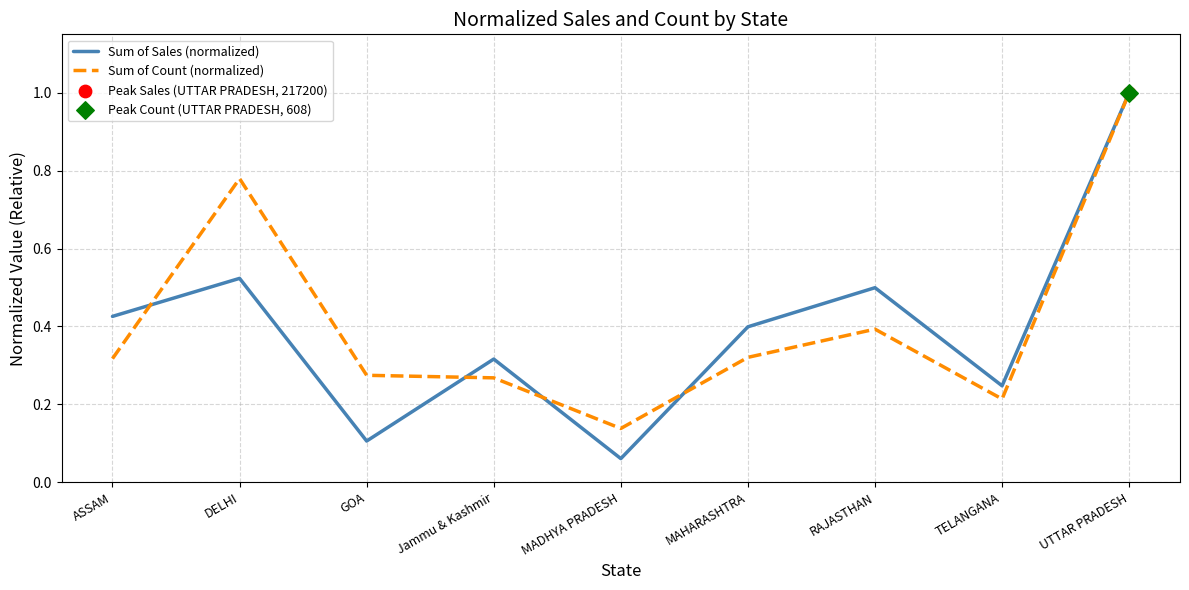

Which label corresponds to the smallest value in the chart?

MADHYA PRADESH